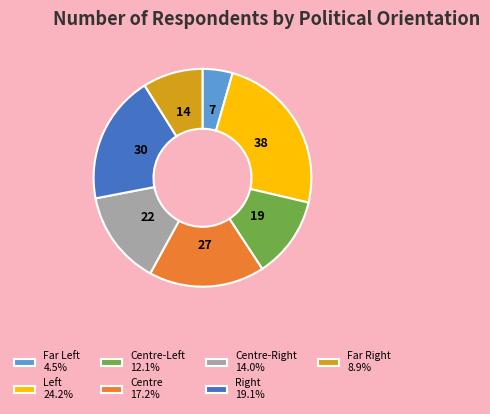

Does any single category account for the majority?

No